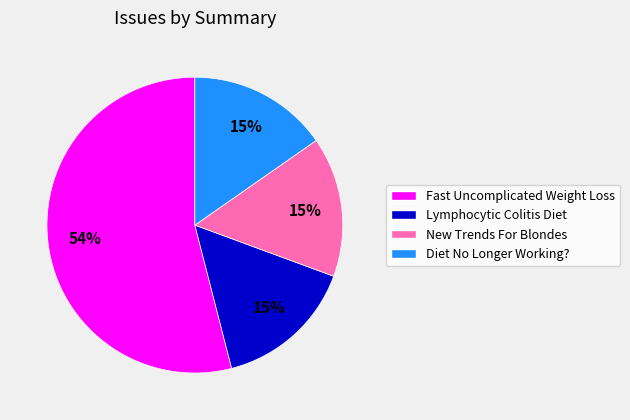

To the nearest percent, what is the difference between the largest and smallest slice percentages?

39%